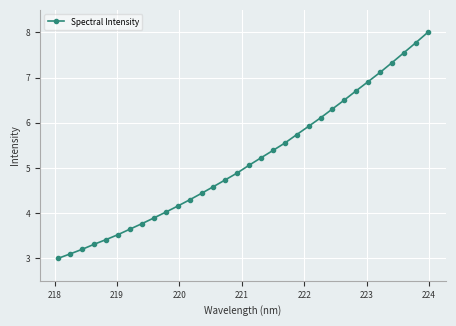

True or false: the data has more than 2 interior local peaks.

False